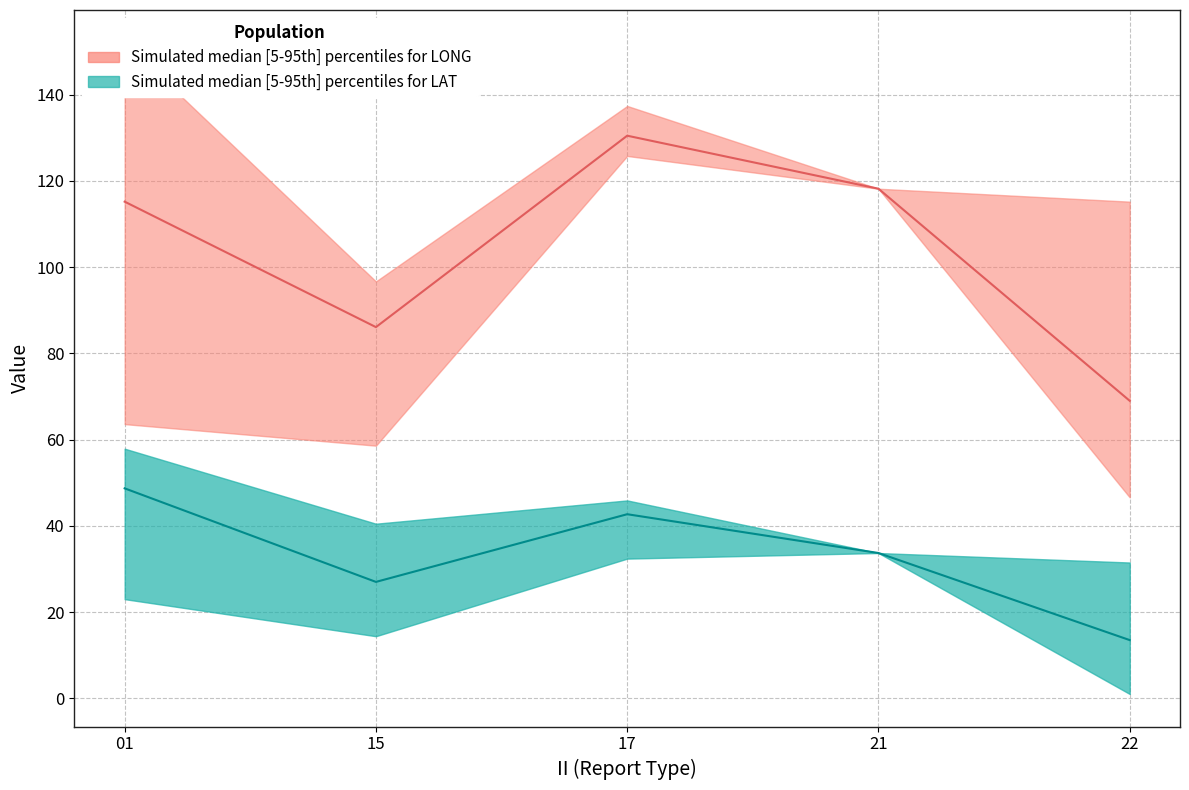

Rank the categories by LAT_upper value from lowest to highest.

22, 21, 15, 17, 01